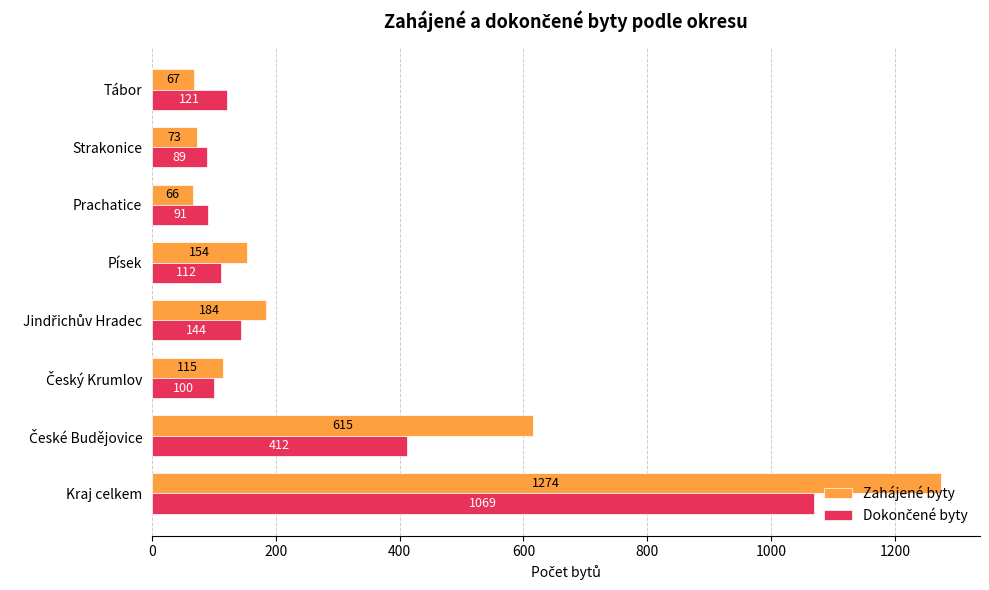

What is the spread (max minus min) of values at Strakonice?

16